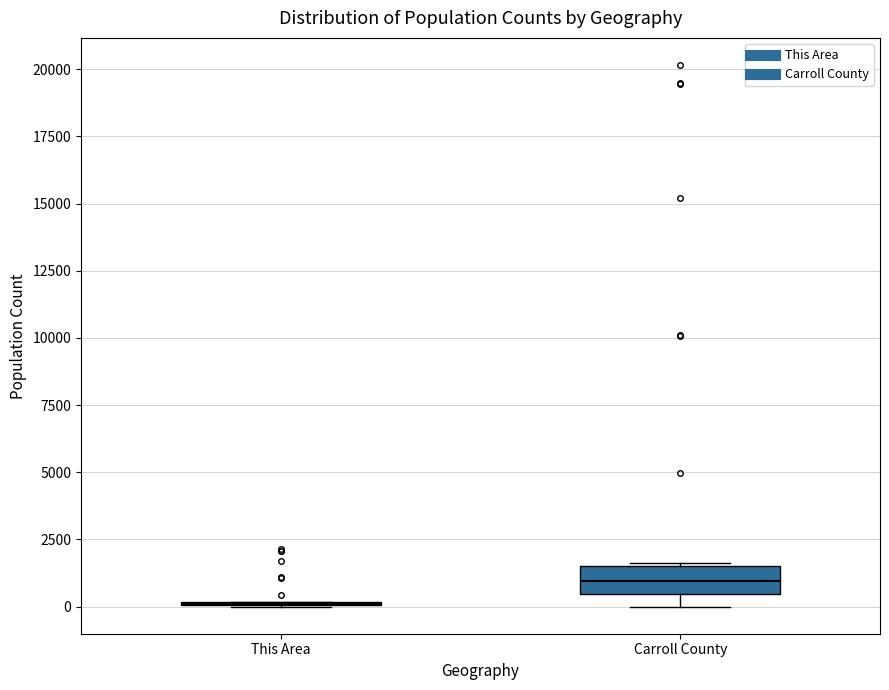

Reading left to right, transcribe this box plot: for each box, give where its median line is, the range the box spans, and where its two whiskers end, as read against the y-axis. The values are not printed on the chart, so give them approximately, as read against the axis.

This Area: box collapsed to a line at 0, whiskers 0 to 0
Carroll County: median 1000, box 500 to 1500, whiskers 0 to 1500